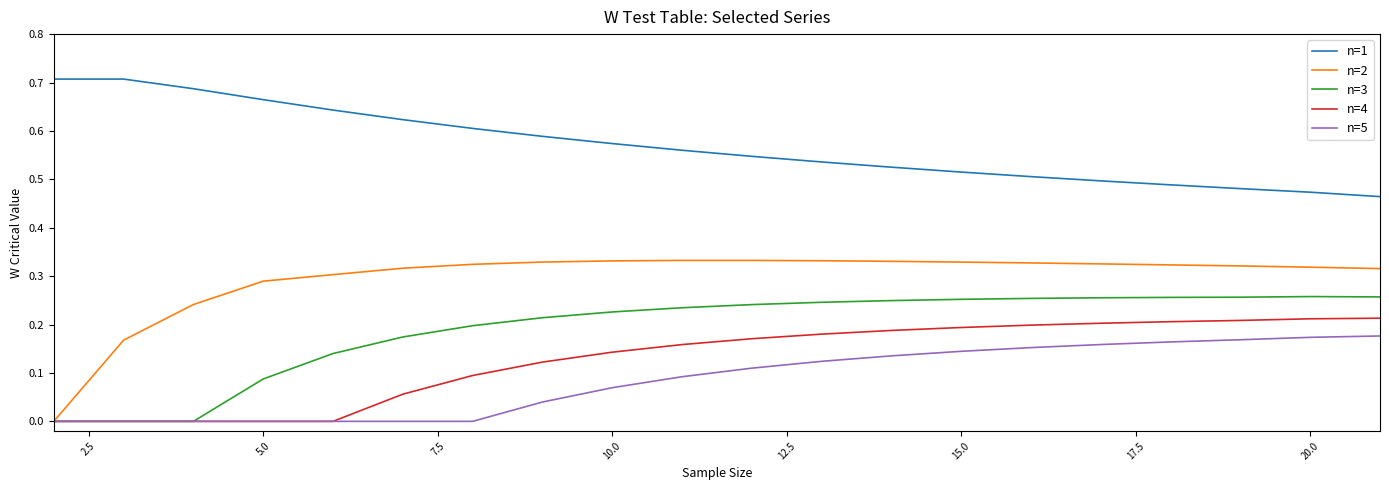

True or false: n=1 and n=5 intersect in this chart.

False